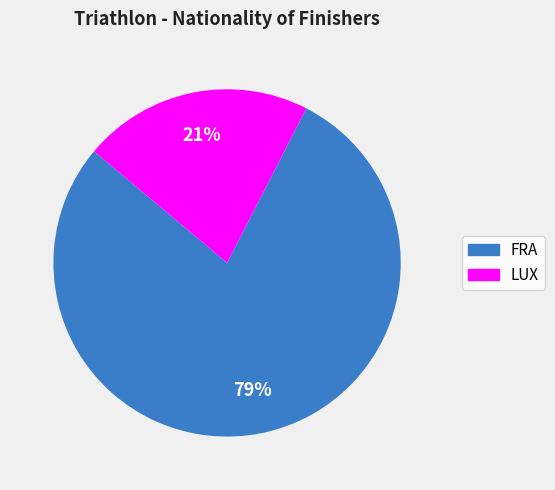

How many segments does this pie chart have?

2